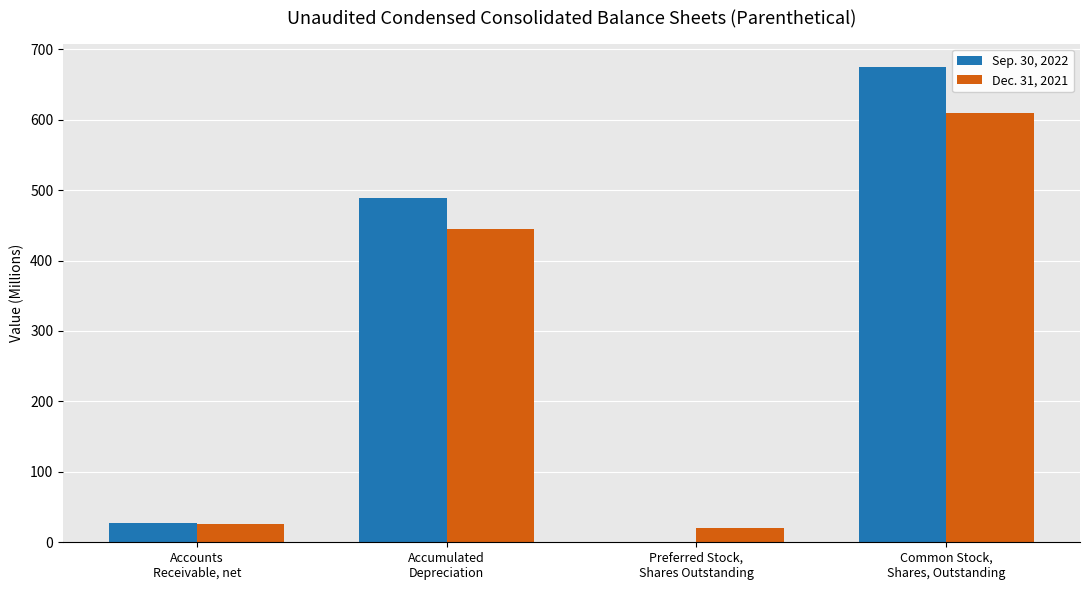

What are all the series names shown in the legend?

Sep. 30, 2022, Dec. 31, 2021